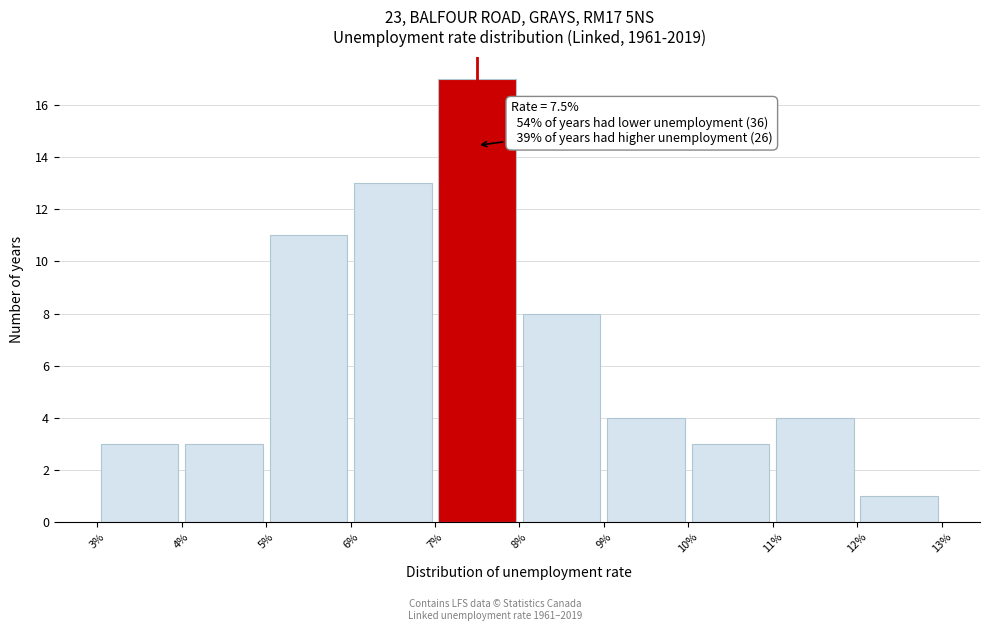

Which range on the x-axis has the tallest bar?

7% to 8%